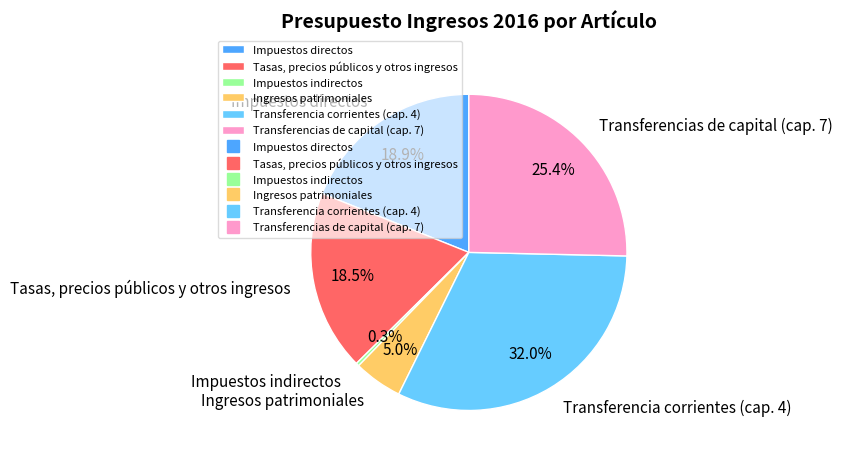

How many slices are in this pie chart?

6